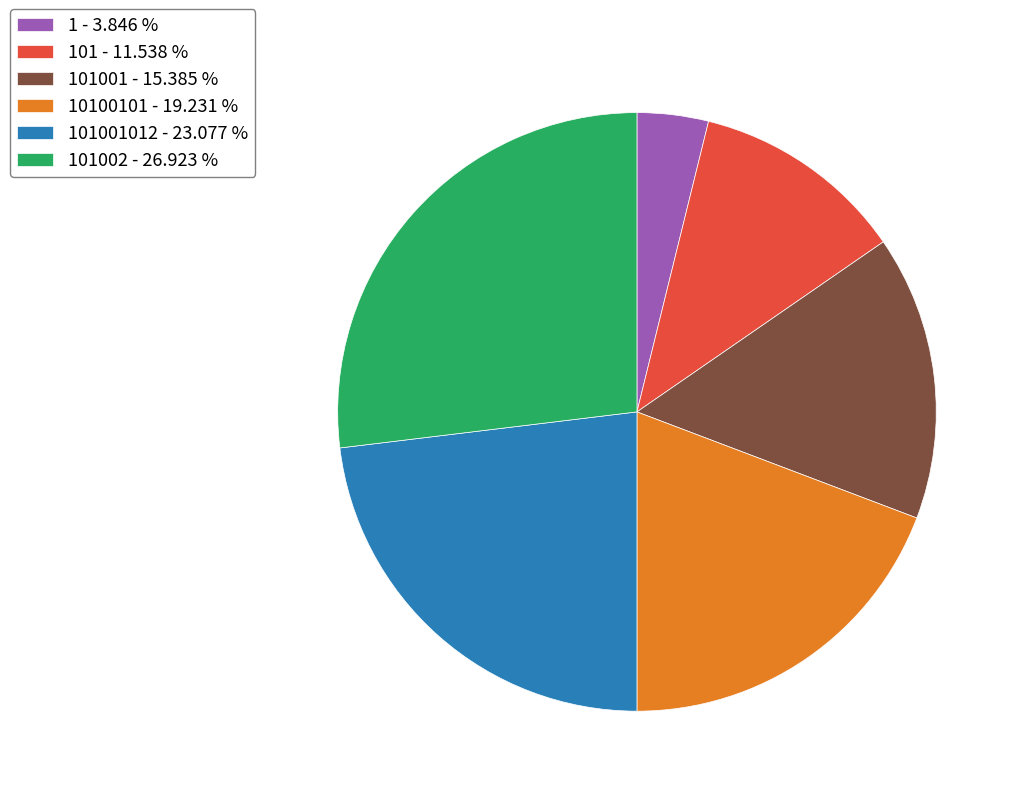

Combined, do 101 - 11.538 % and 1 - 3.846 % account for over 50%?

No